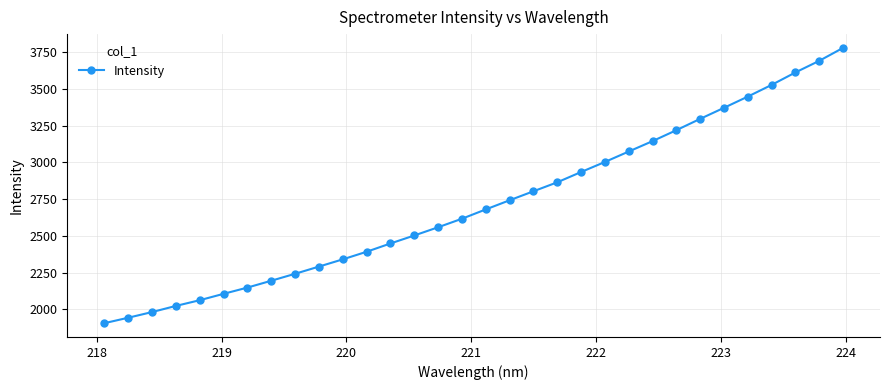

How many values are below 2680?

16